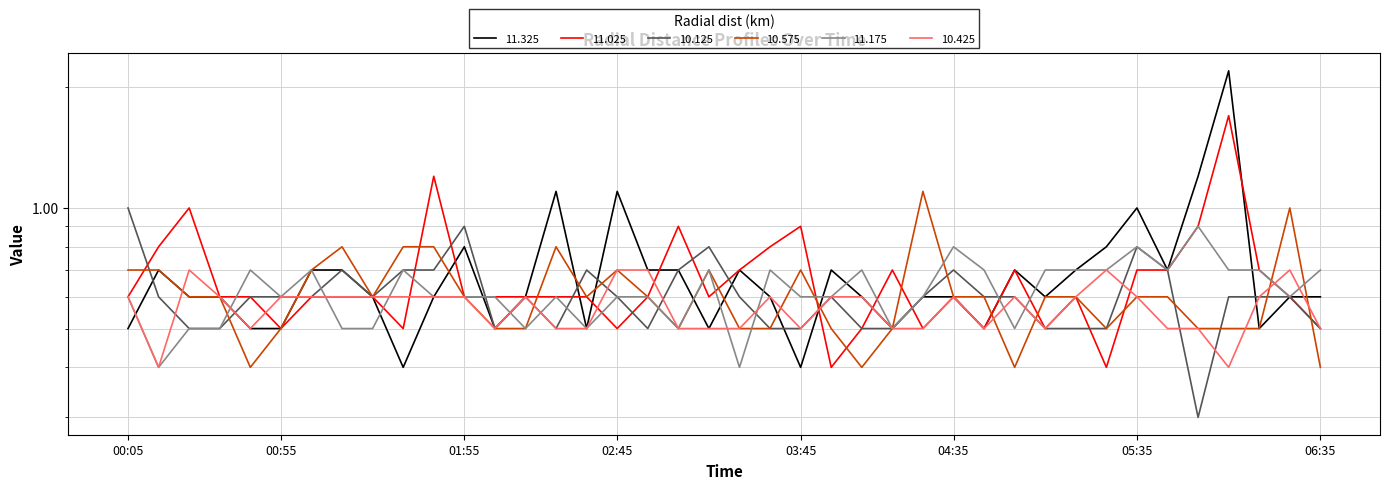

Between 1989/07/20 00:05 and 1989/07/20 05:05, which series saw the biggest shift?

10.125